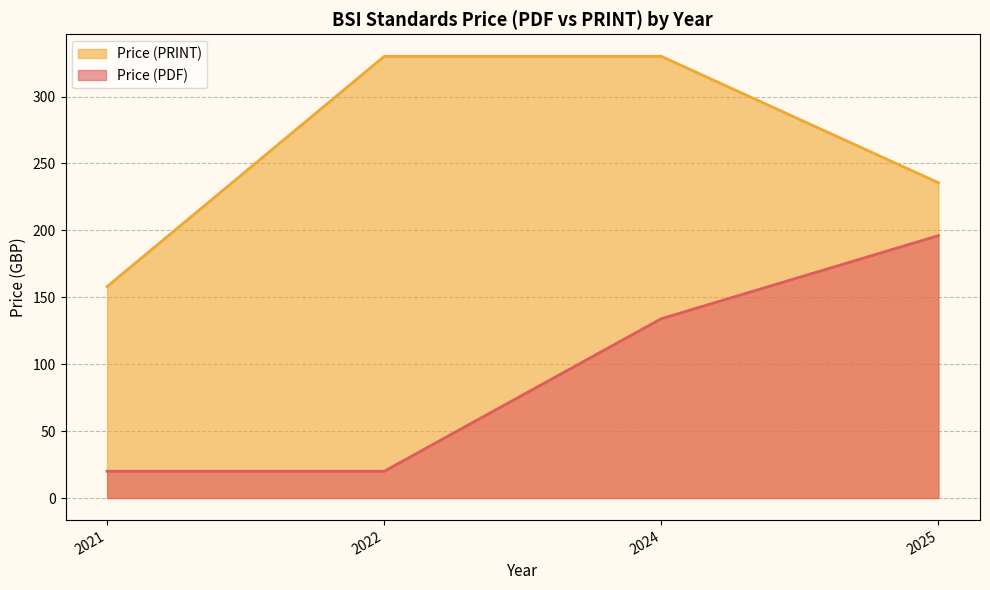

Reading right to left, list all the values displayed in this chart.

Price (PRINT): 2025=235.6	2024=330.0	2022=330.0	2021=158.0
Price (PDF): 2025=196.1	2024=134.0	2022=20.0	2021=20.0